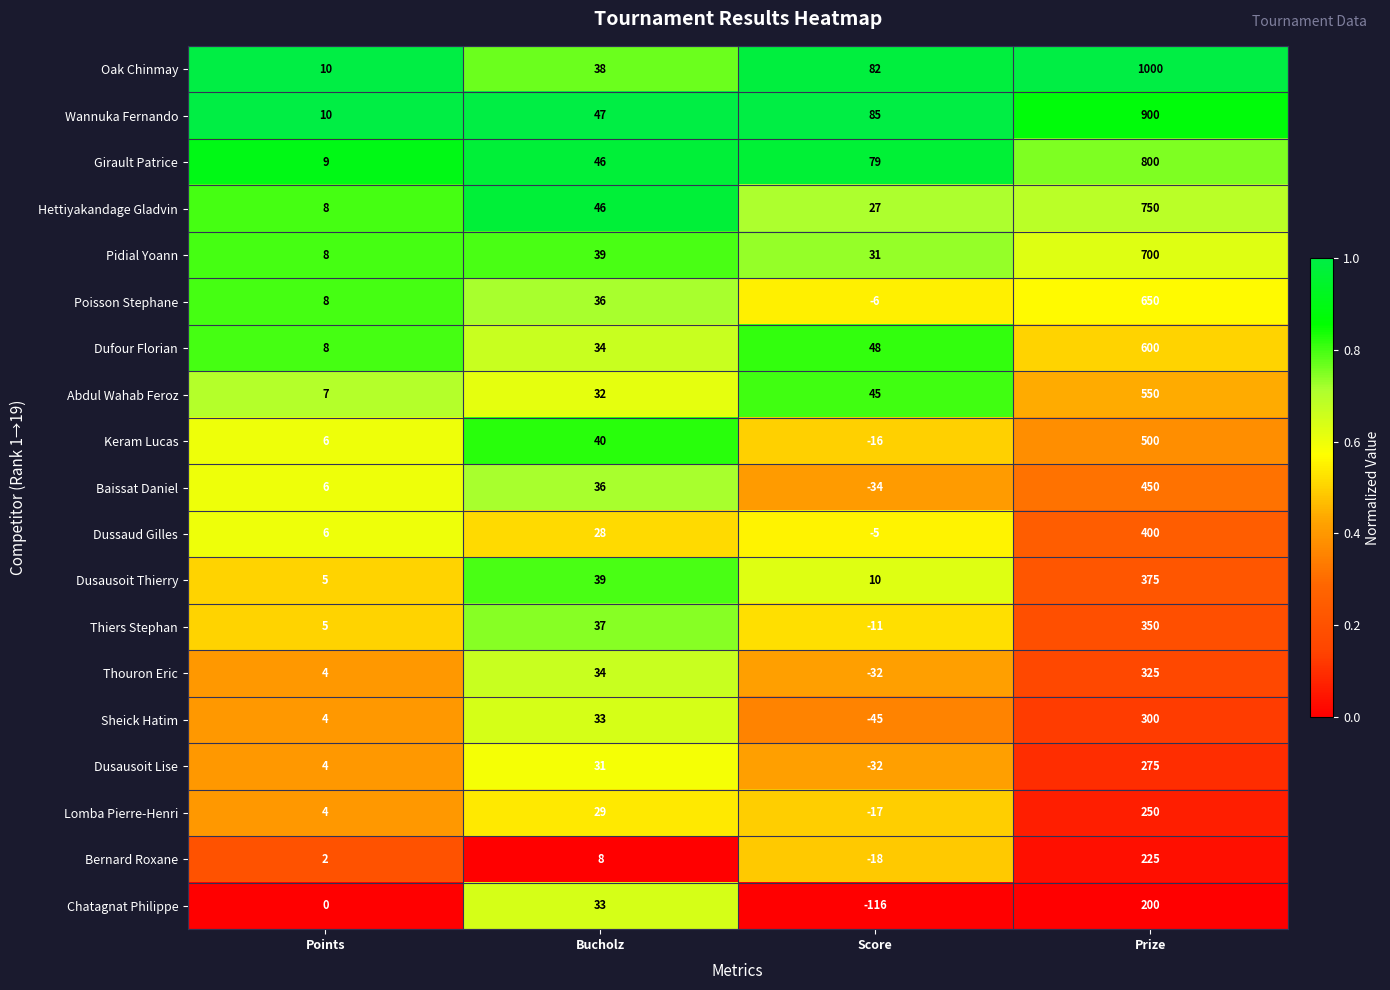

List the series in order of their peak value, lowest first.

Chatagnat Philippe, Bernard Roxane, Lomba Pierre-Henri, Dusausoit Lise, Sheick Hatim, Thouron Eric, Thiers Stephan, Dusausoit Thierry, Dussaud Gilles, Baissat Daniel, Keram Lucas, Abdul Wahab Feroz, Dufour Florian, Poisson Stephane, Pidial Yoann, Hettiyakandage Gladvin, Girault Patrice, Wannuka Fernando, Oak Chinmay